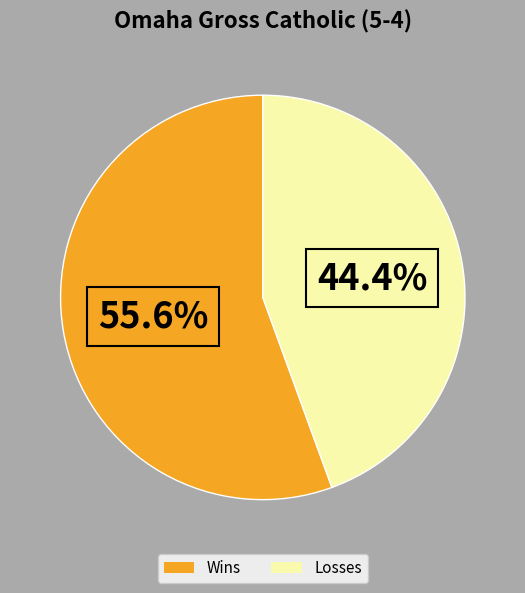

What percentage is NOT represented by Losses?

55.6%